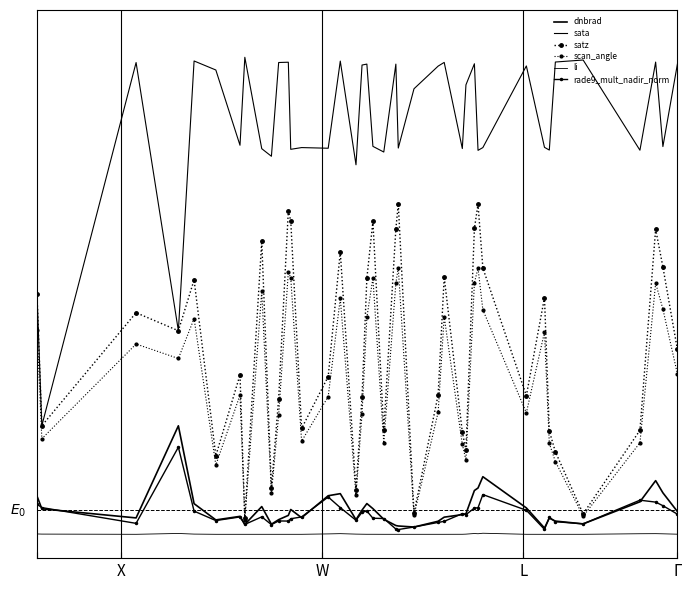

Count the number of categories in the chart.

40